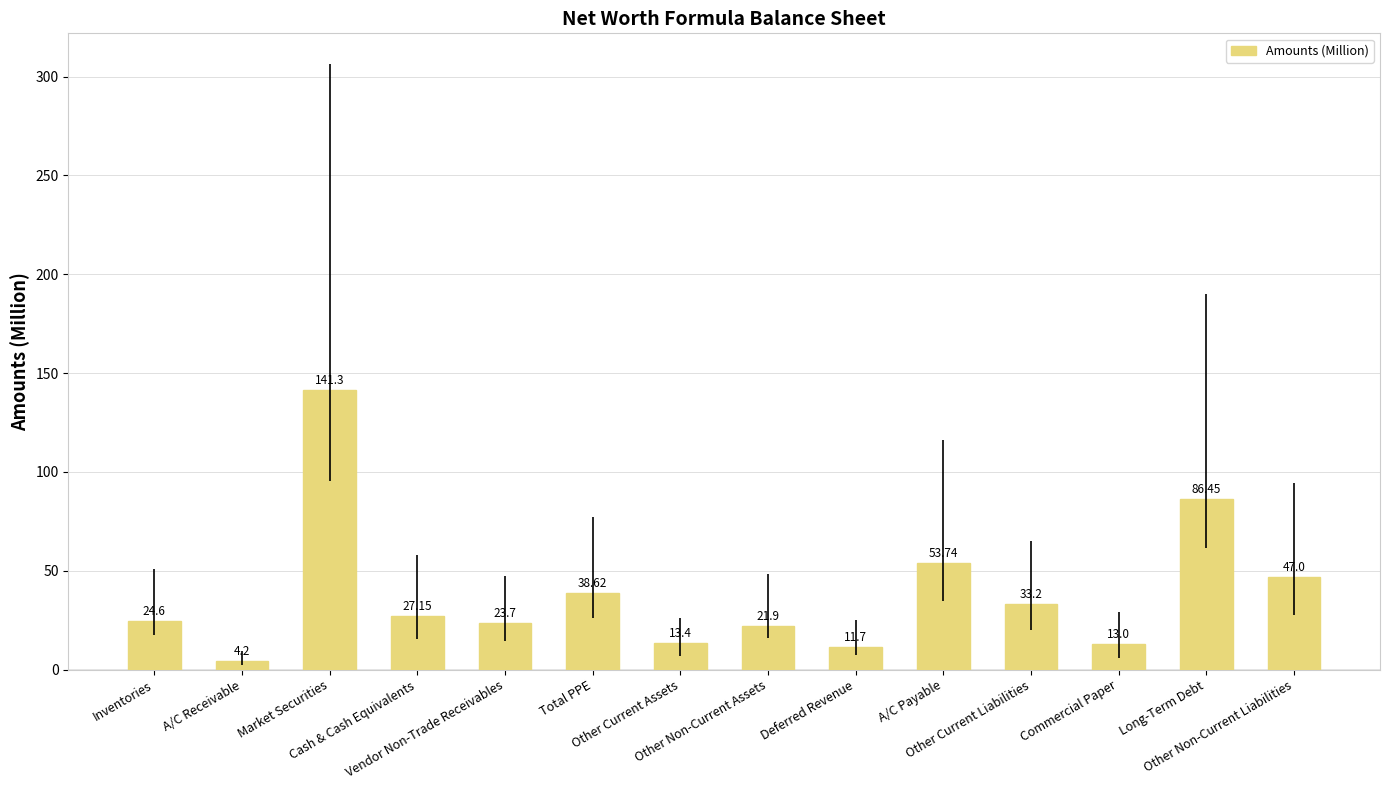

What is the label of the 1st bar from the right?

Other Non-Current Liabilities